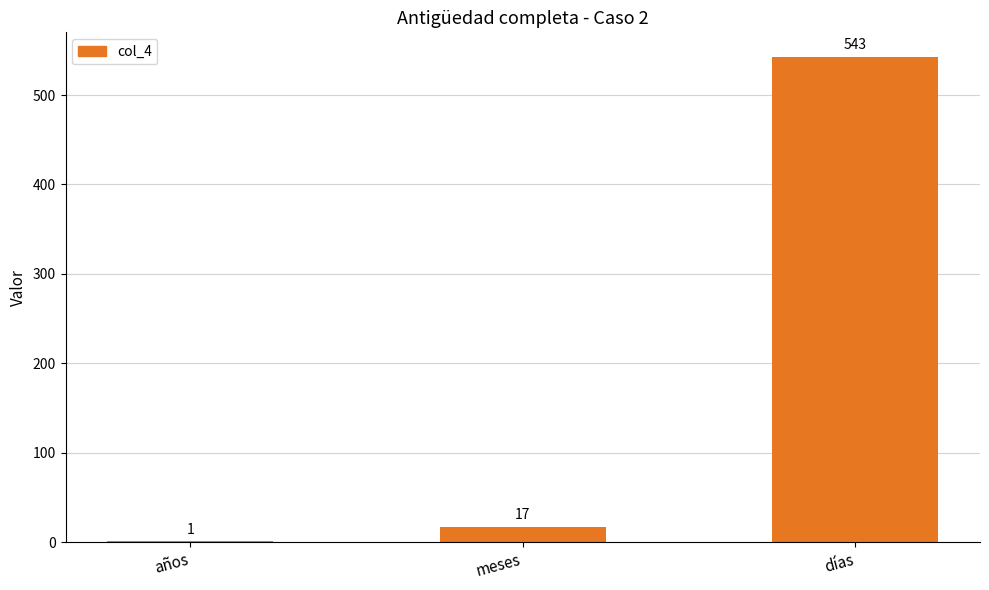

True or false: the data shows 219 at días.

False